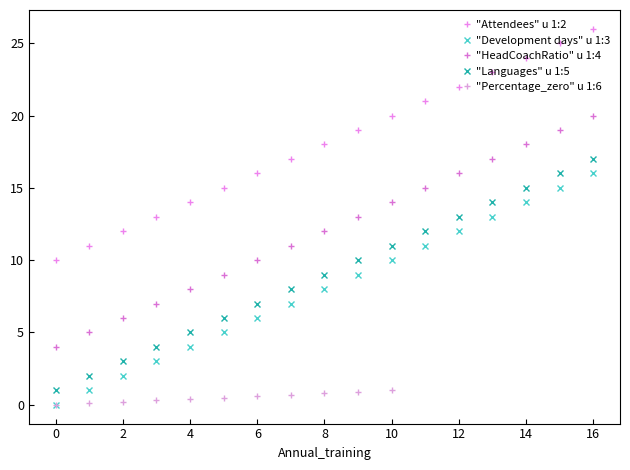

Which has a higher value, 1 or 4?

4